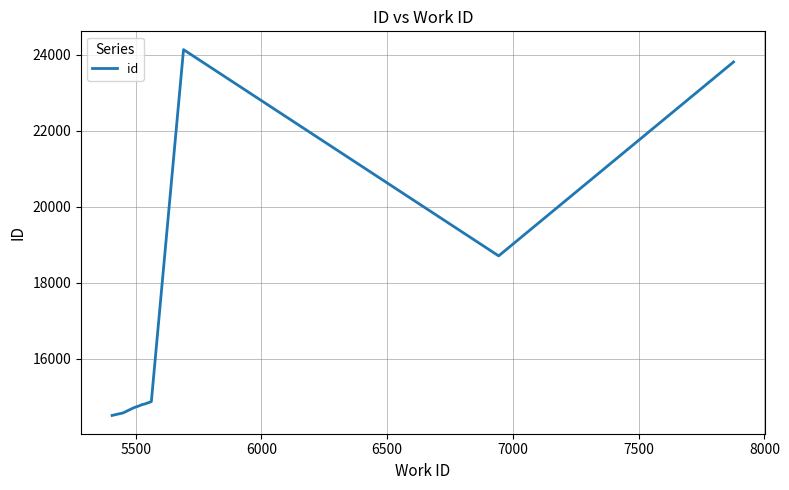

What is the maximum value shown in the chart?

24138